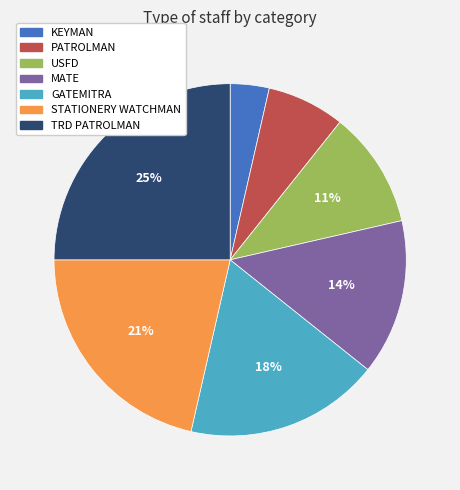

Which slice is the smallest?

KEYMAN